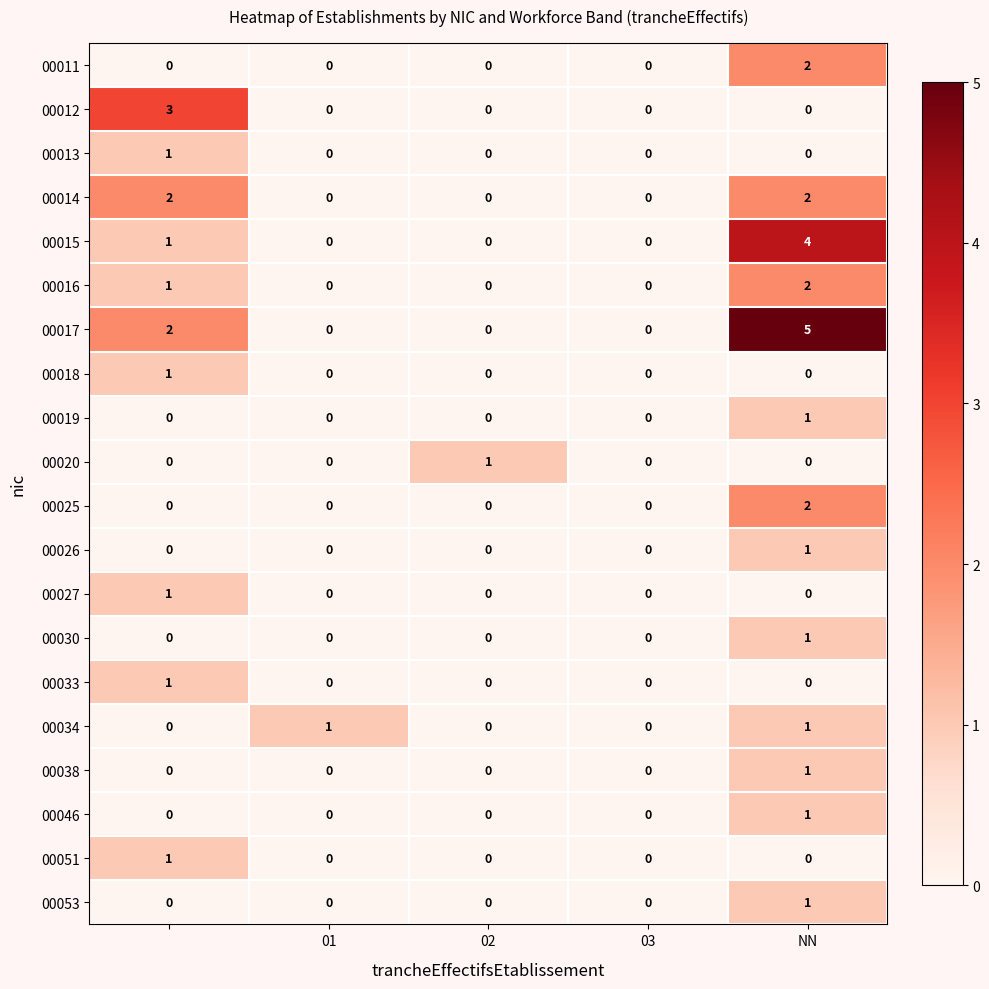

At how many categories does at least one series exceed 2?

2